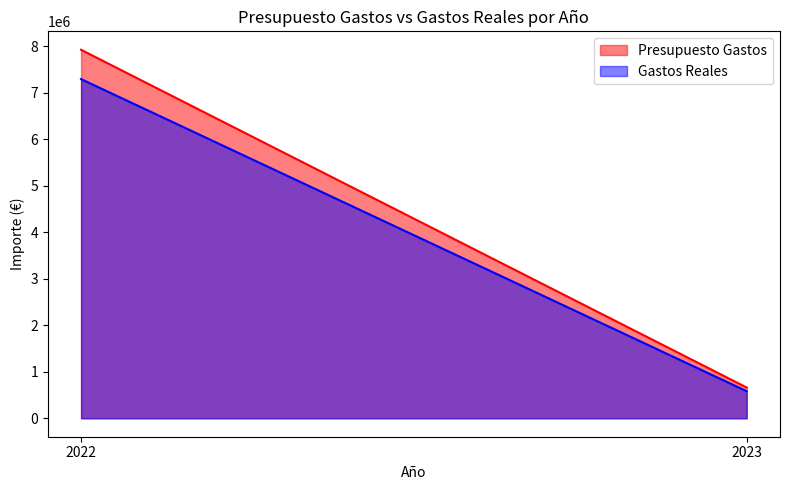

What is the difference between the highest and lowest values at 2023?

79963.4